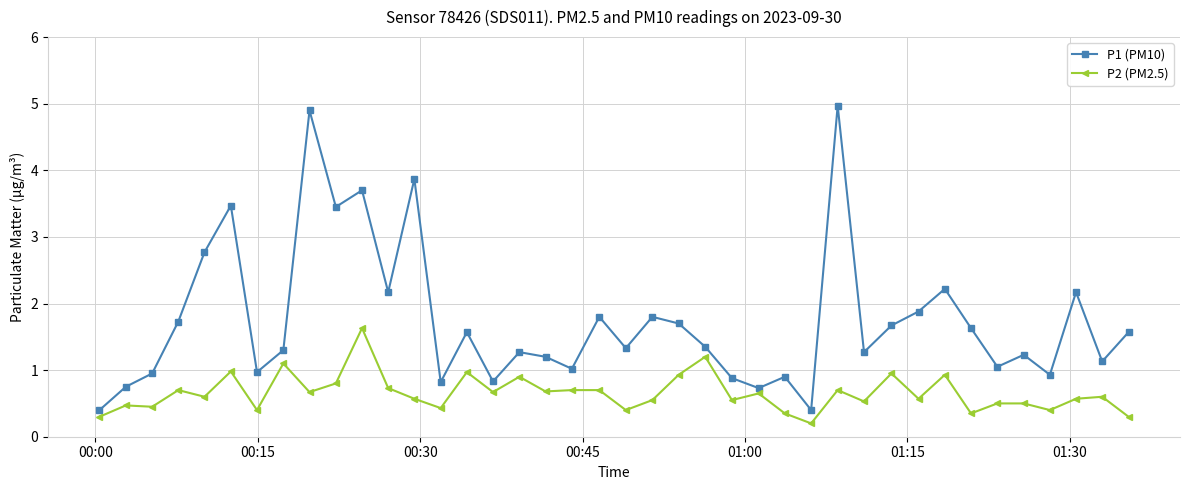

What is the minimum value for P1 (PM10)?

0.4